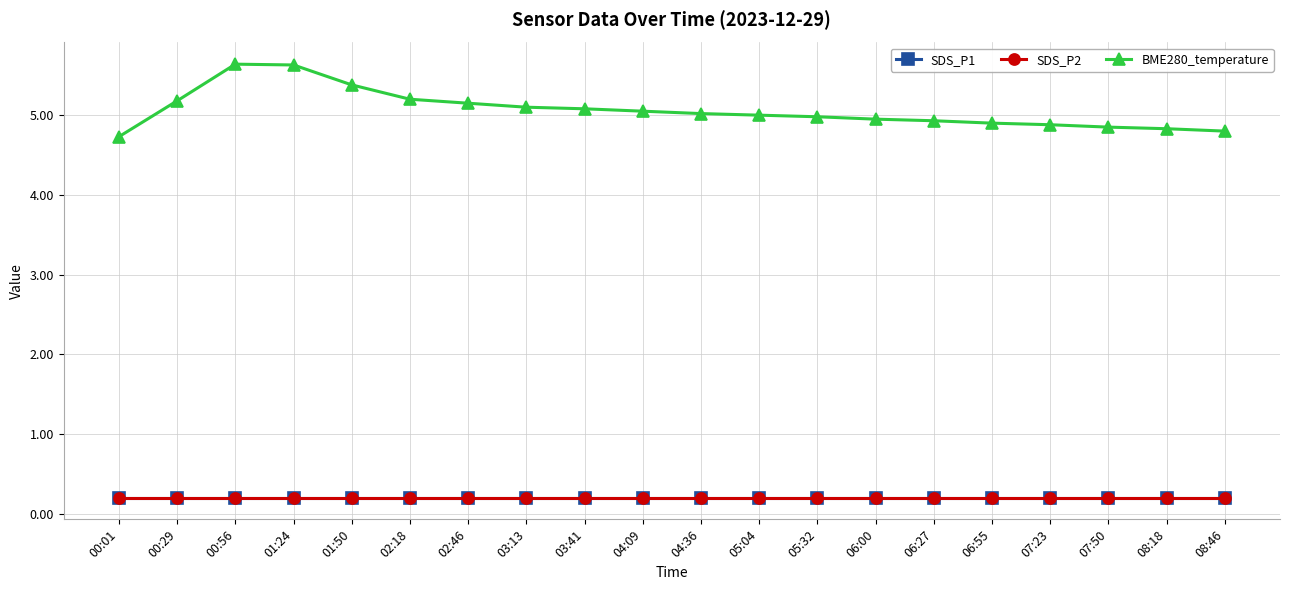

Is this an area chart (filled region under the line)?

No